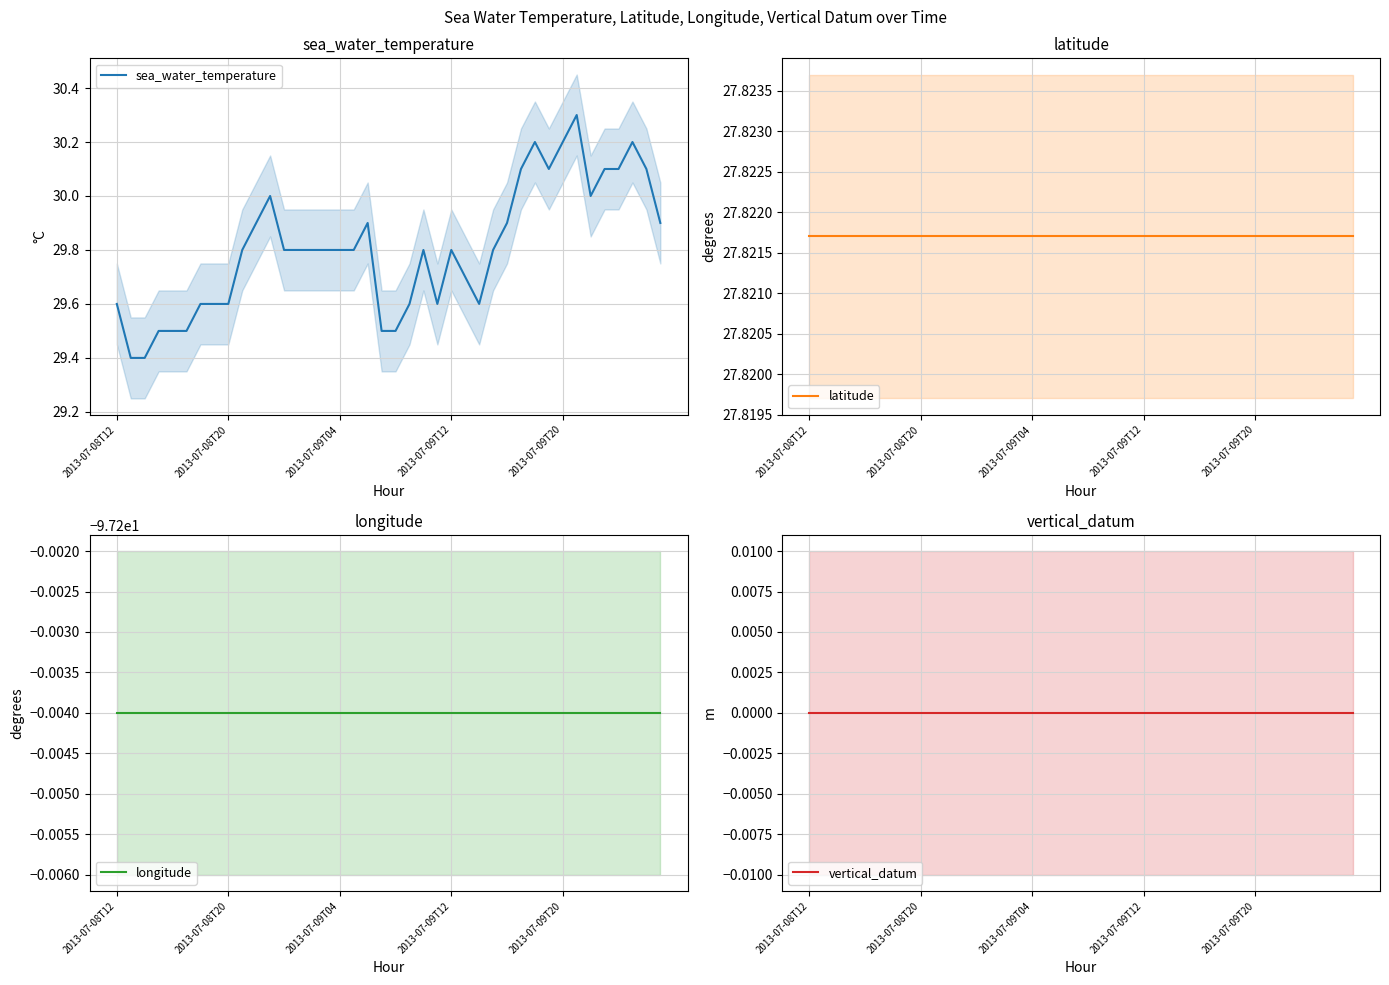

What is the average value of the longitude series?

-97.2